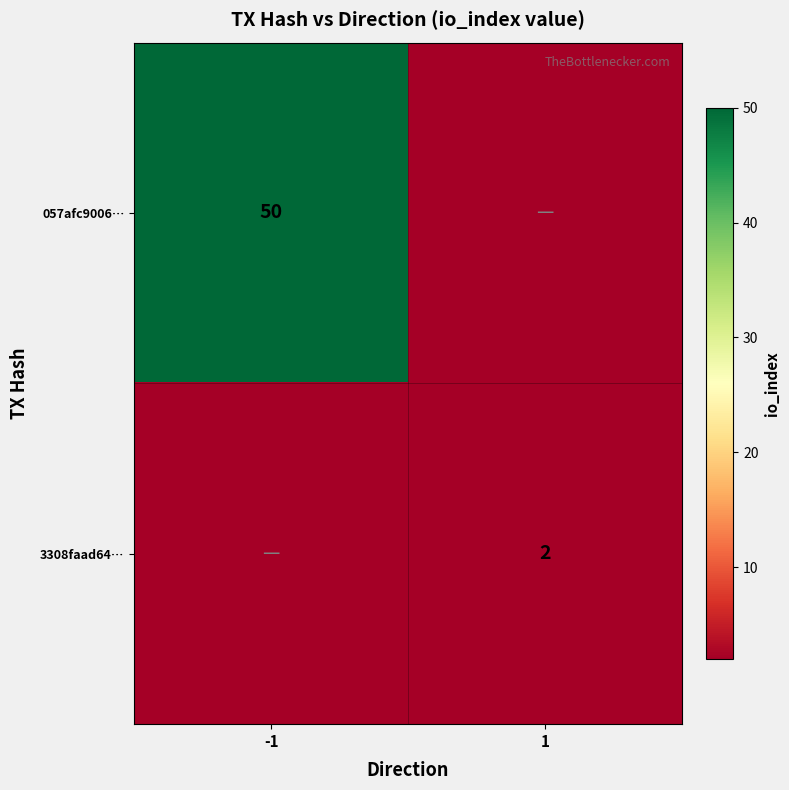

Is it true that 057afc9006… equals 28 at -1?

False